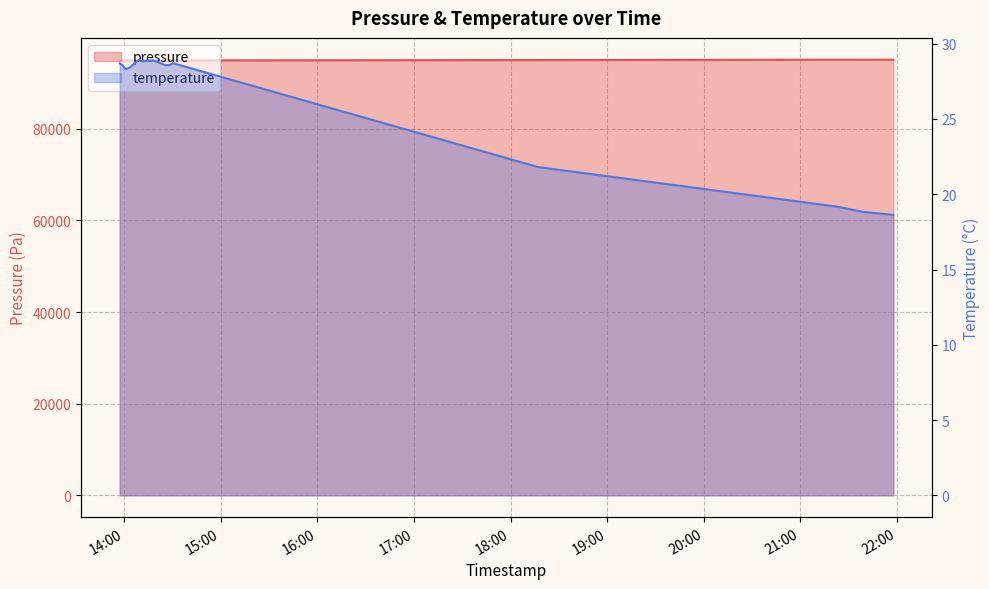

What is the average value of the temperature series?

26.9